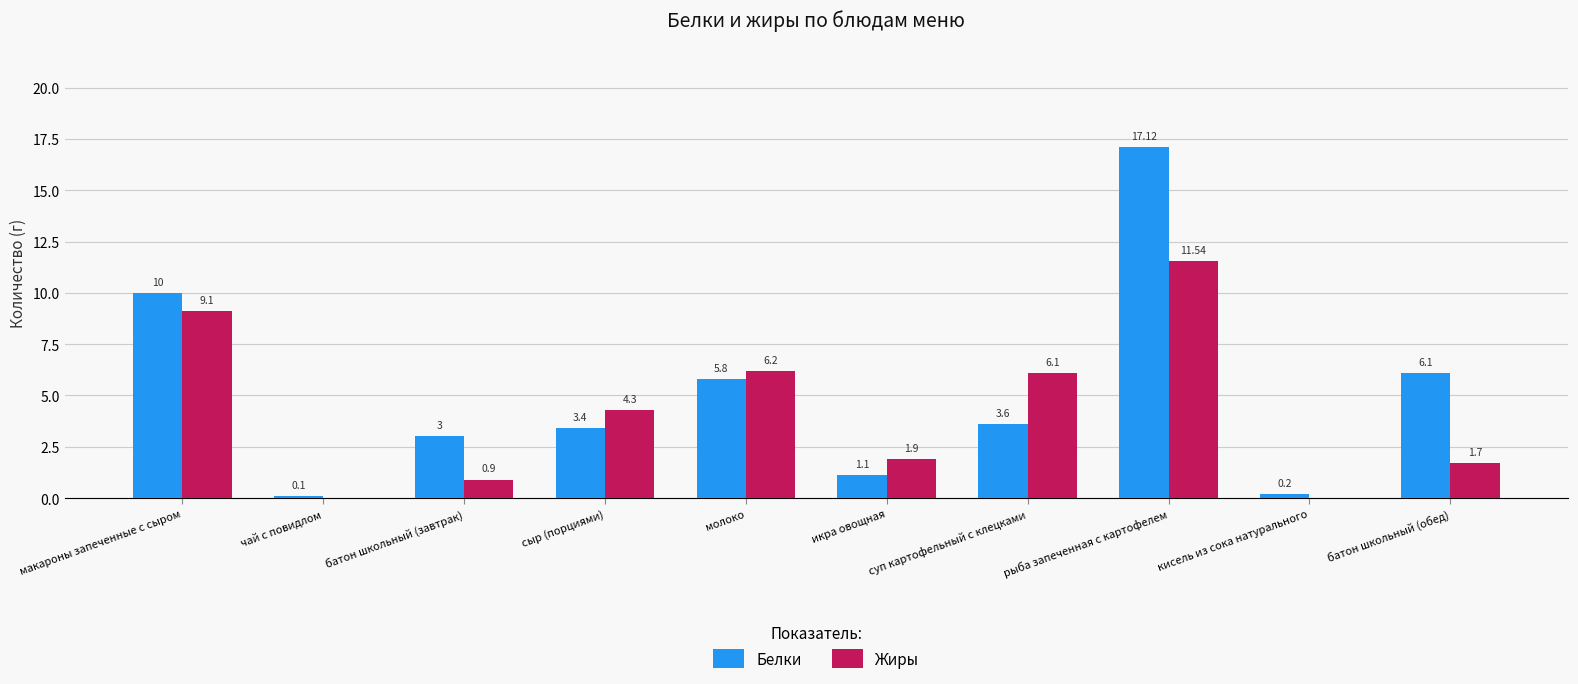

What is the maximum value for Жиры?

11.5